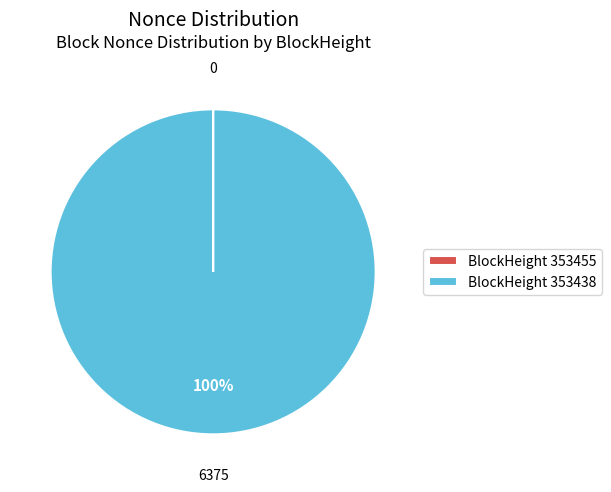

What is the largest slice in the pie chart?

BlockHeight 353438